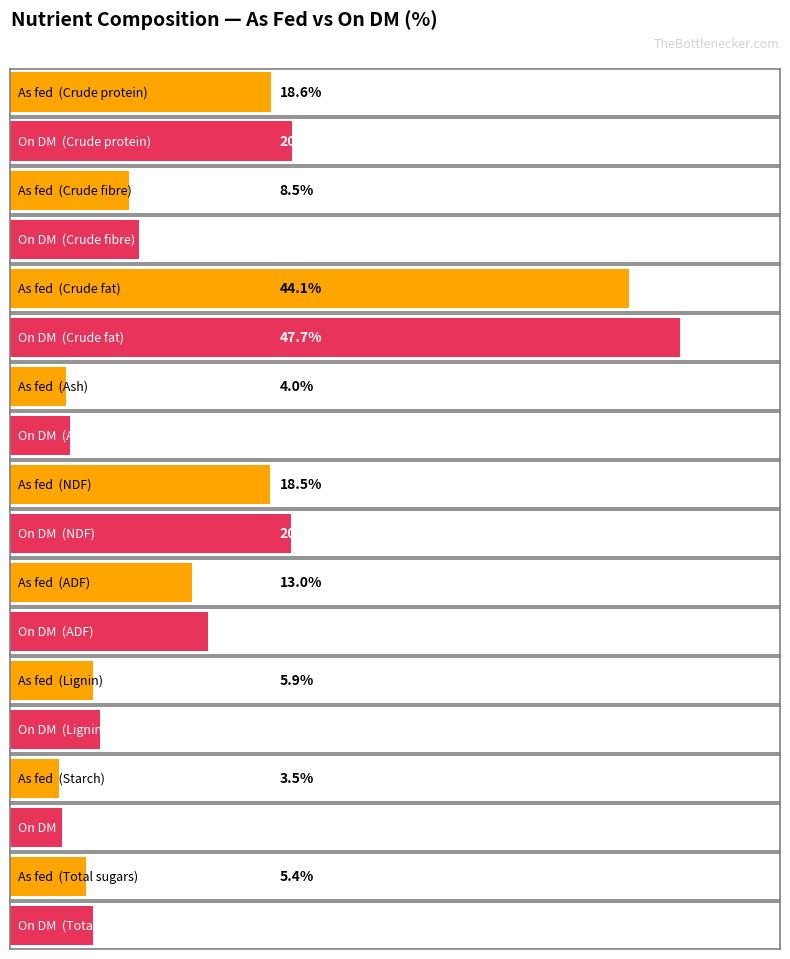

Is it true that On DM equals 6.4 at Lignin?

True